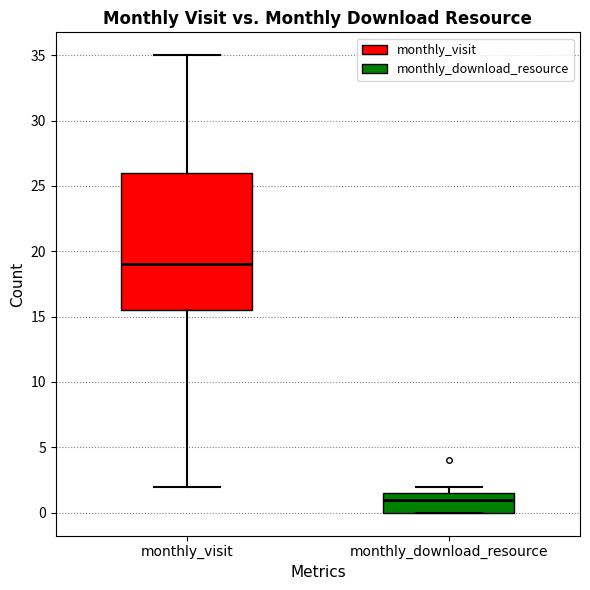

Where does the median line of the box for monthly_download_resource sit on the y-axis? The values are not printed on the chart, so give them approximately, as read against the axis.

1.0